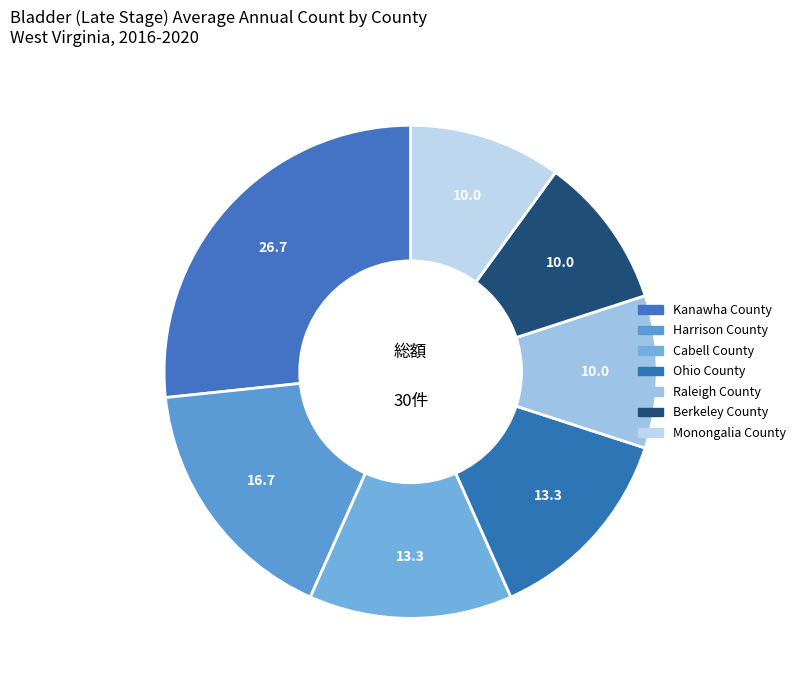

To the nearest percent, what is the combined percentage of Raleigh County and Kanawha County?

37%